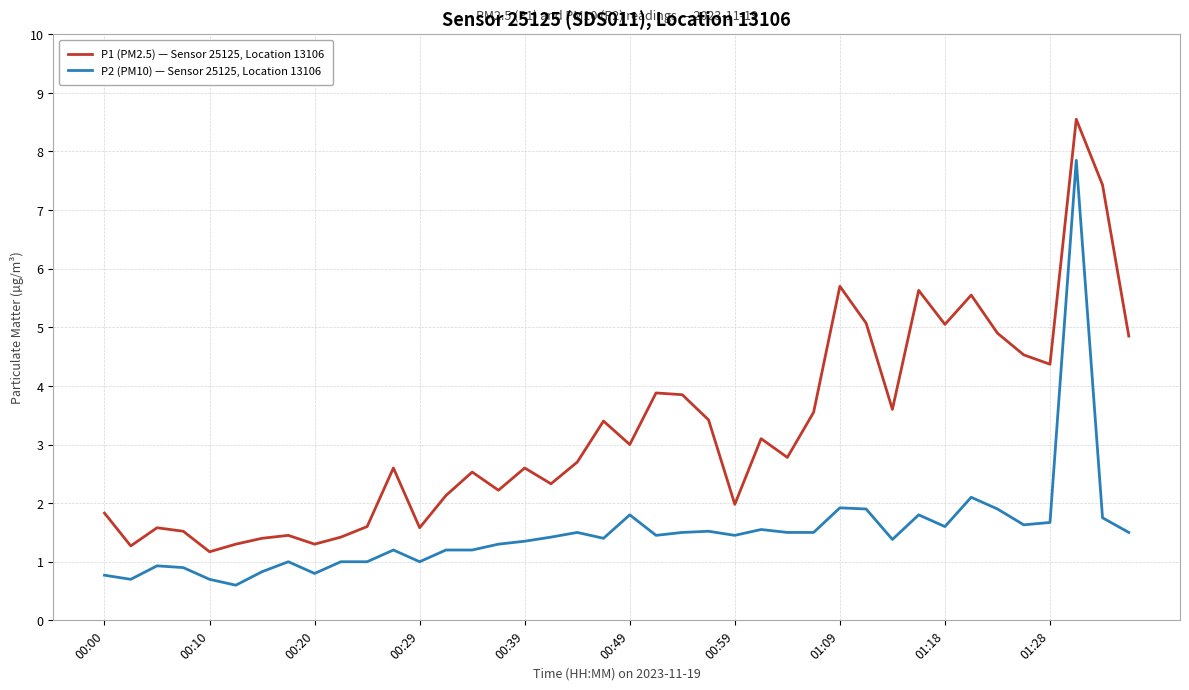

True or false: P1 (PM2.5) — Sensor 25125, Location 13106 and P2 (PM10) — Sensor 25125, Location 13106 cross at least once.

False